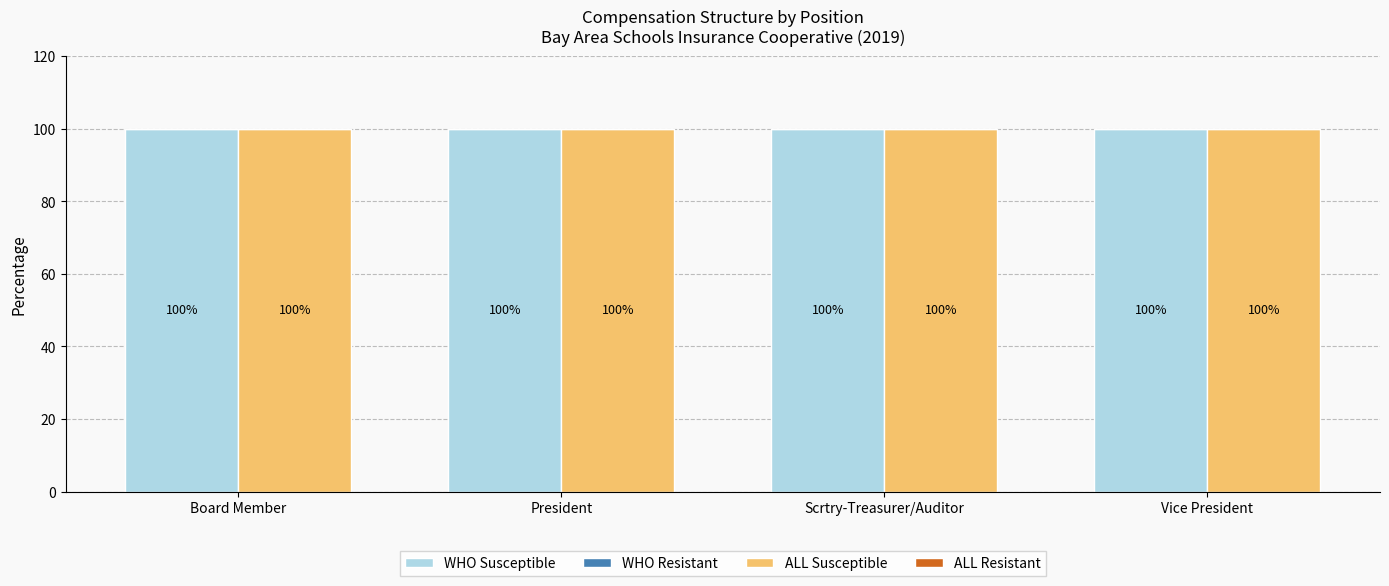

True or false: ALL Resistant has a value of 0 at Scrtry-Treasurer/Auditor.

True